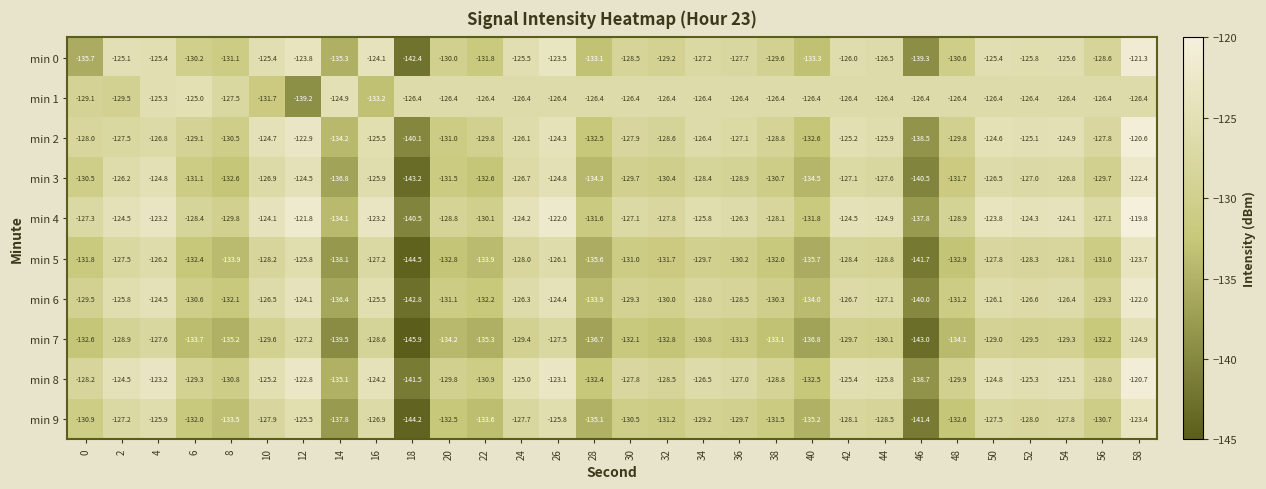

At which label does min 2 first exceed -127?

4